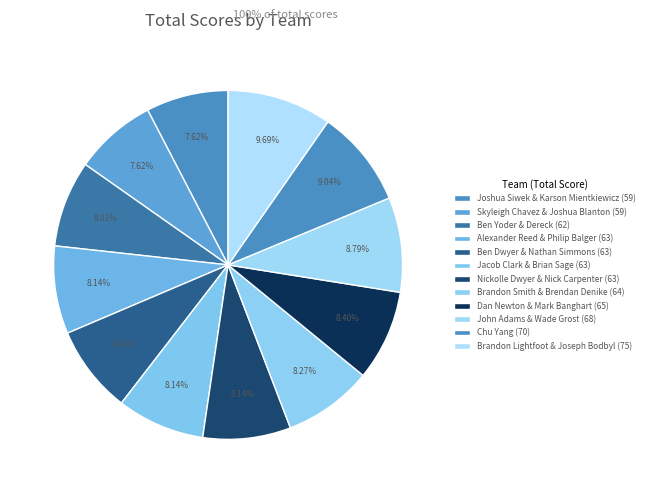

To the nearest percent, what is the difference between the largest and smallest slice percentages?

2%